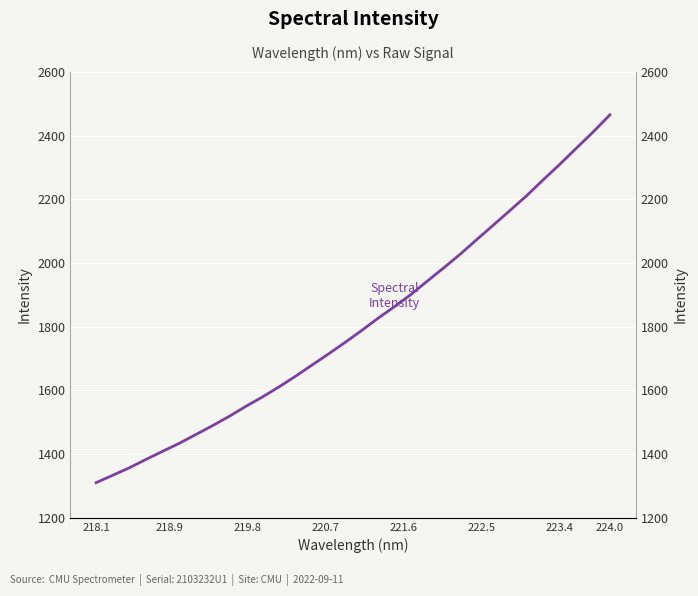

The value at 20 is 1353.5. True or false?

False